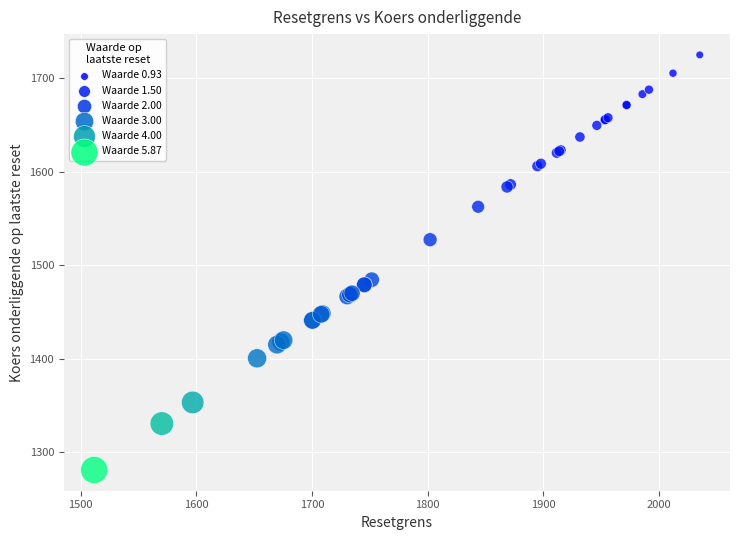

What Y value in the scatter plot is closest to 1502?

1484.4